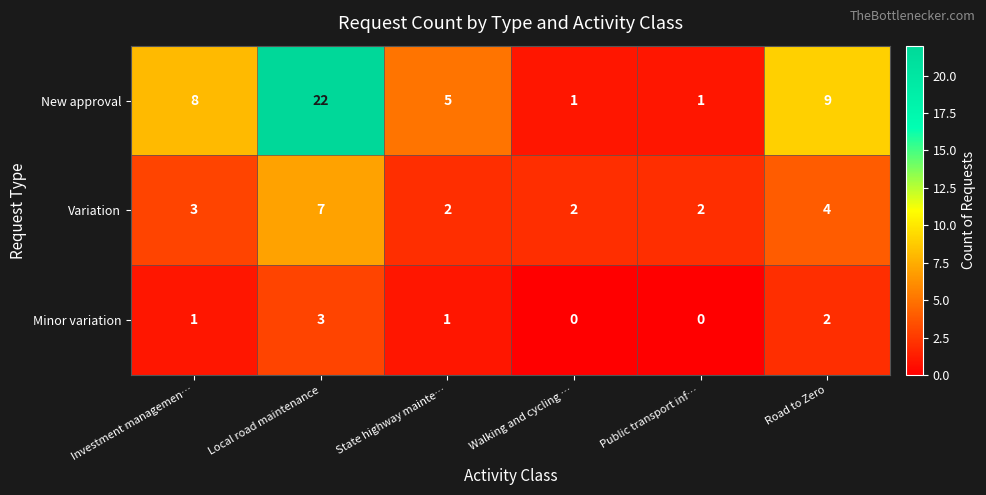

Reading left to right, transcribe all the data shown in this chart.

New approval: 8	22	5	1	1	9
Variation: 3	7	2	2	2	4
Minor variation: 1	3	1	0	0	2